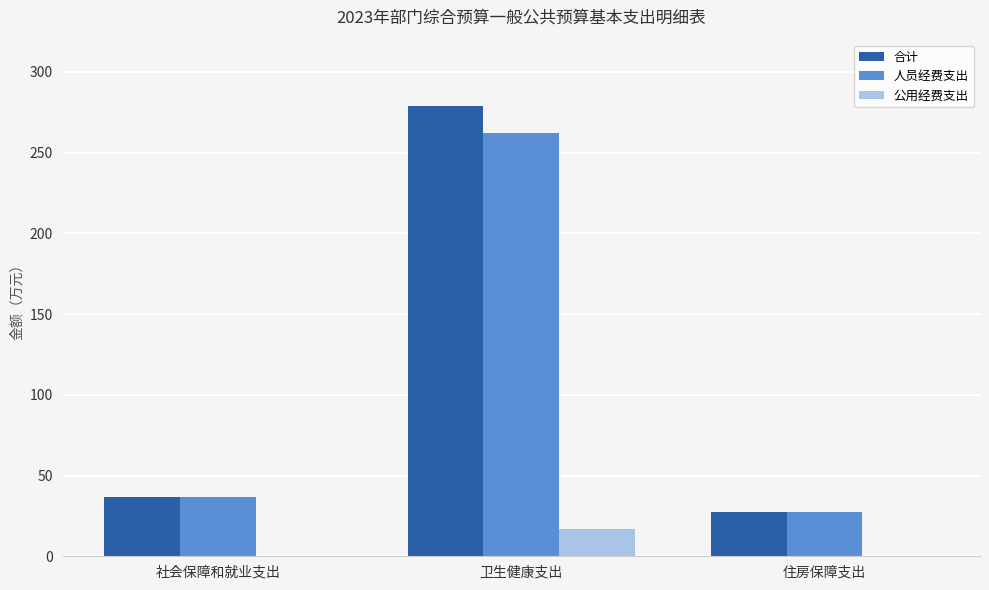

Which label corresponds to the largest value in the chart?

卫生健康支出